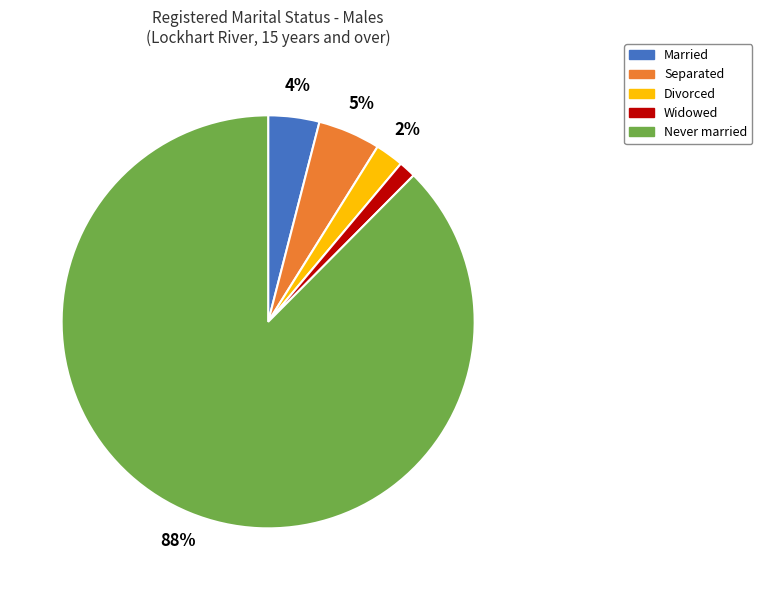

How many slices are in this pie chart?

5